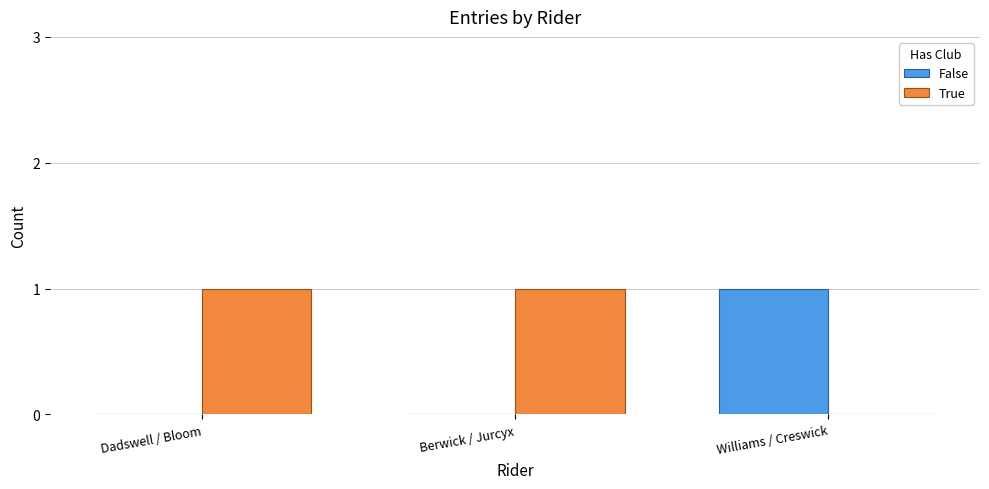

Is the value of False at Dadswell / Bloom greater than the value of True at Dadswell / Bloom?

No